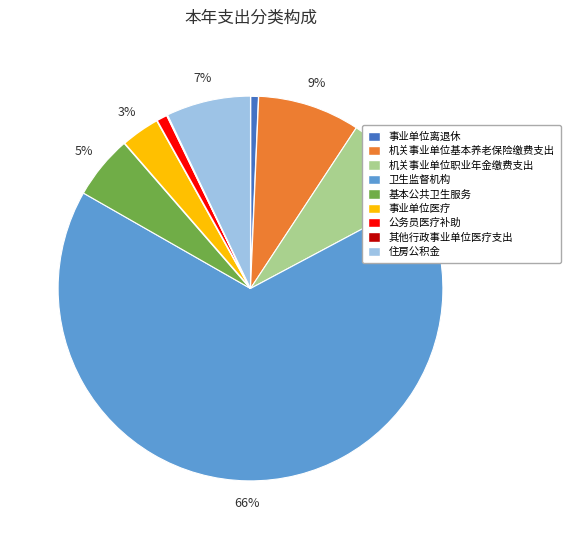

The 机关事业单位基本养老保险缴费支出 slice represents 20% of the pie. True or false?

False